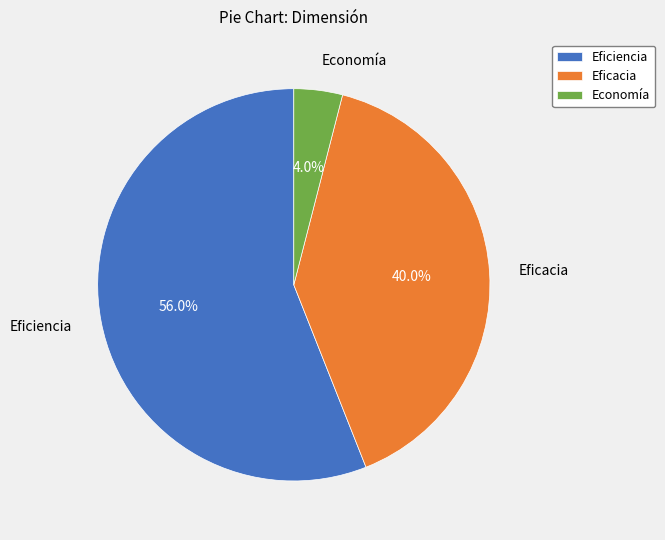

What is the smallest slice in the pie chart?

Economía